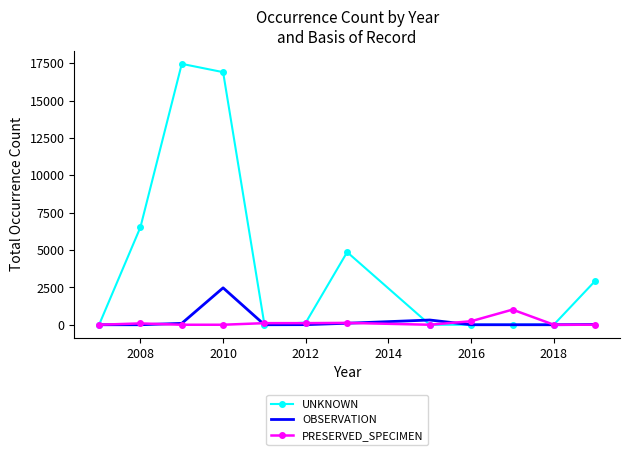

Which series has the largest total across all categories?

UNKNOWN